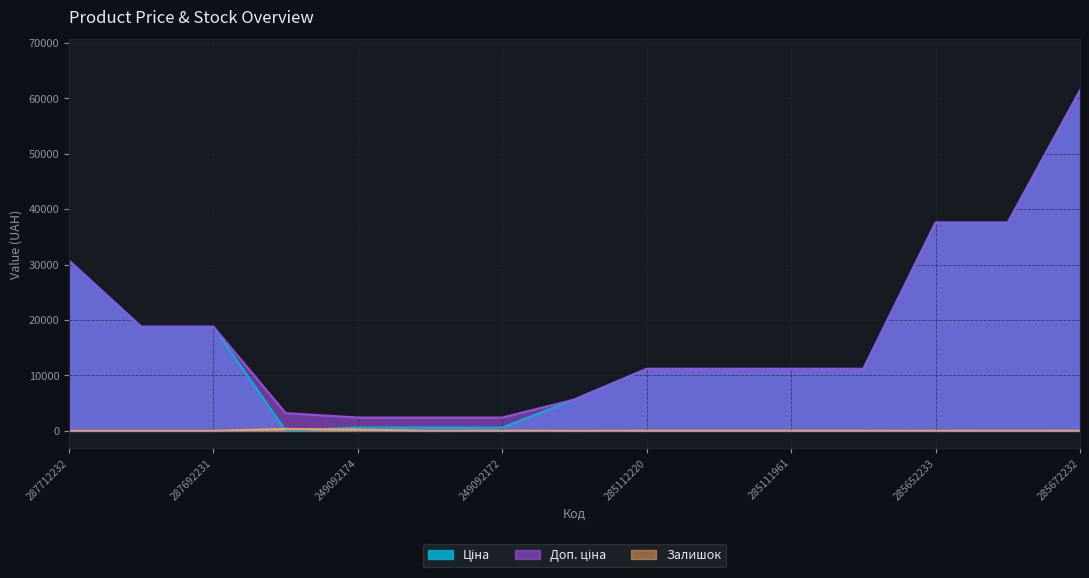

Reading left to right, what are all the values shown in this chart?

Ціна: 287712232=30717.1	287692233=18796.8	287692231=18796.8	283972211=32.0	249092174=603.7	249092173=603.7	249092172=603.7	10832185=5673.8	285112220=11188.2	285112217=11188.2	285111961=11188.2	285111912=11188.2	285652233=37593.6	285652231=37593.6	285672232=61434.3
Доп. ціна: 287712232=30717.1	287692233=18796.8	287692231=18796.8	283972211=3205.0	249092174=2414.8	249092173=2414.8	249092172=2414.8	10832185=5673.8	285112220=11188.2	285112217=11188.2	285111961=11188.2	285111912=11188.2	285652233=37593.6	285652231=37593.6	285672232=61434.3
Залишок: 287712232=0.0	287692233=0.0	287692231=0.0	283972211=360.0	249092174=238.0	249092173=0.0	249092172=21.0	10832185=1.0	285112220=17.0	285112217=17.0	285111961=17.0	285111912=15.0	285652233=12.0	285652231=22.0	285672232=15.0